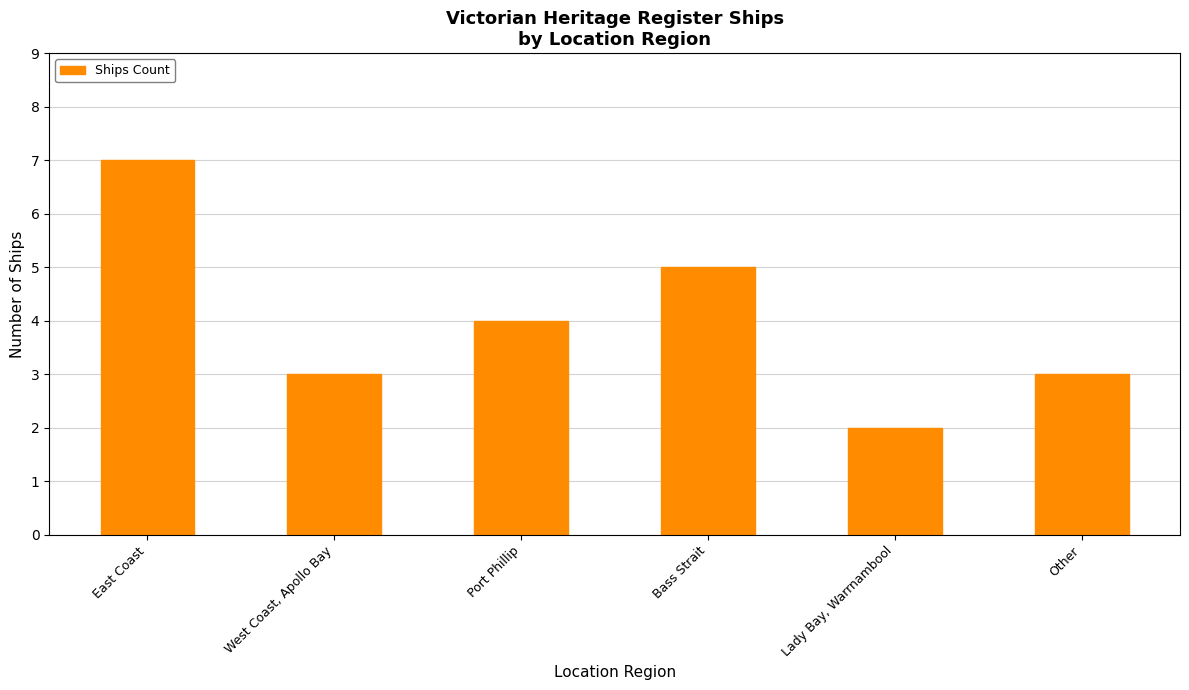

What is the change in value from West Coast, Apollo Bay to Bass Strait?

+2